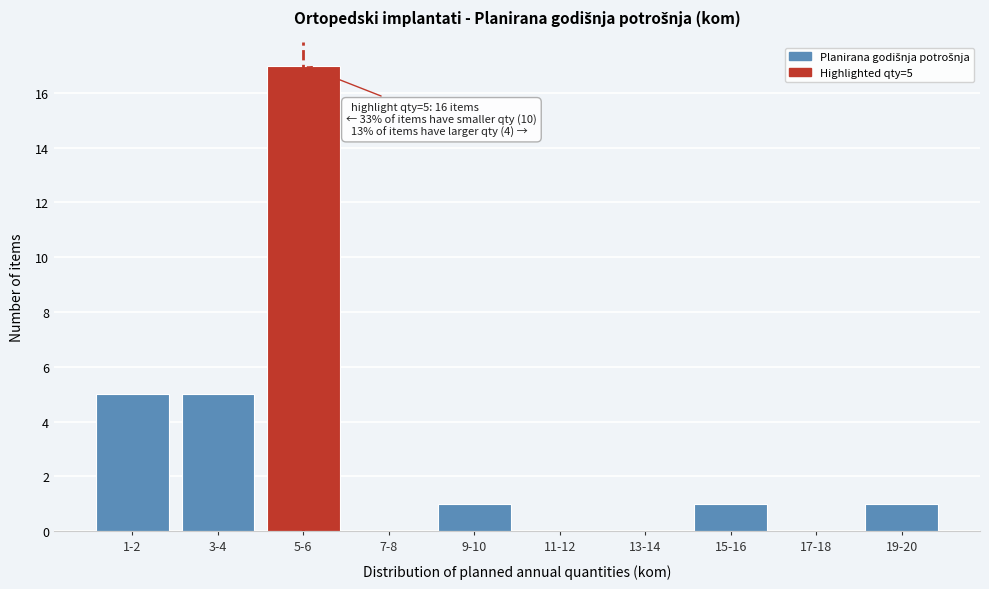

Reading left to right, transcribe all the data shown in this chart.

1-2=5	3-4=5	5-6=17	7-8=0	9-10=1	11-12=0	13-14=0	15-16=1	17-18=0	19-20=1